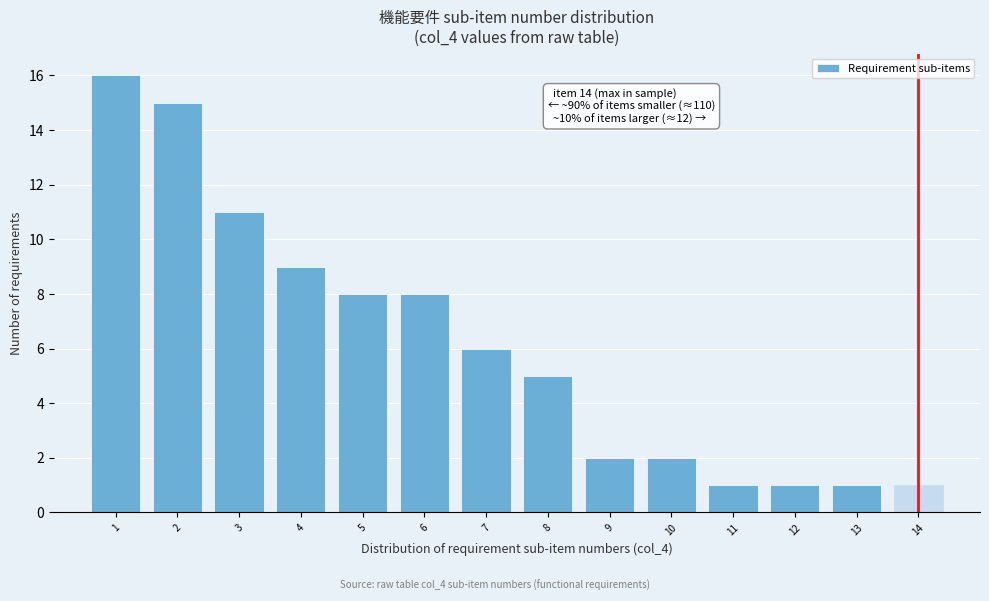

Which range on the x-axis has the tallest bar?

0.5 to 1.5